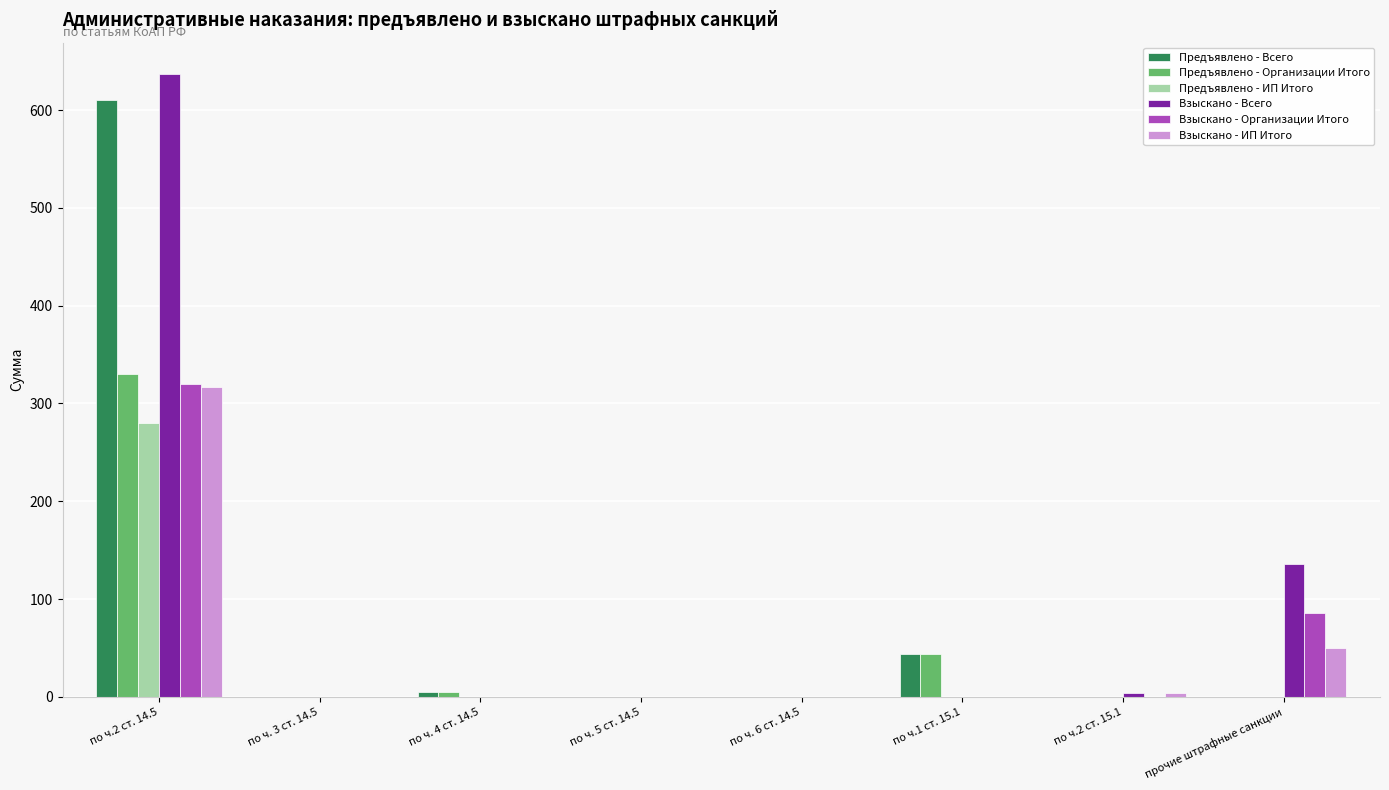

Between по ч.2 ст. 14.5 and по ч.1 ст. 15.1, which series saw the biggest shift?

Взыскано - Всего